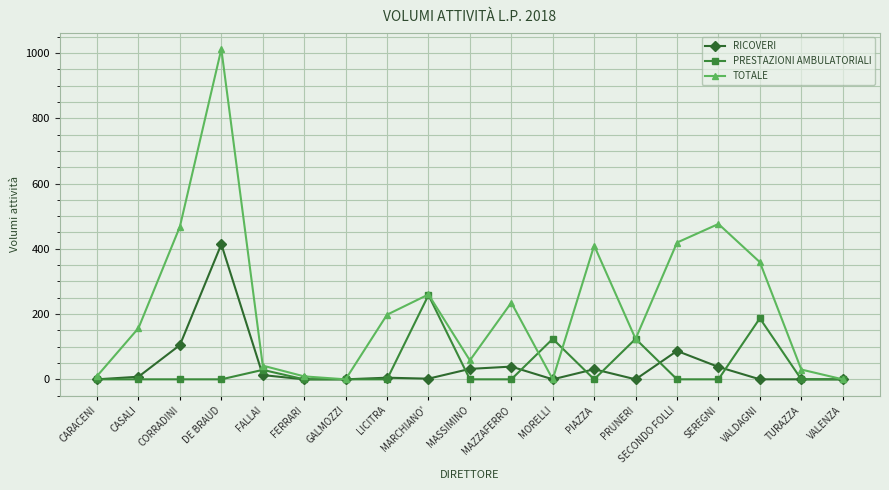

What is the total value across all series at PIAZZA?

441